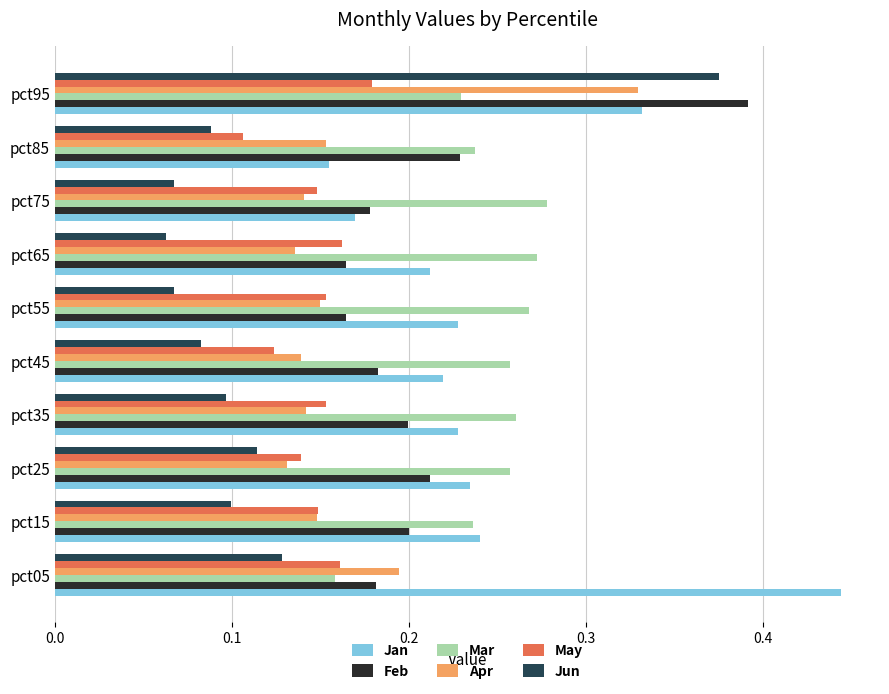

What is the sum of all May values?

1.5